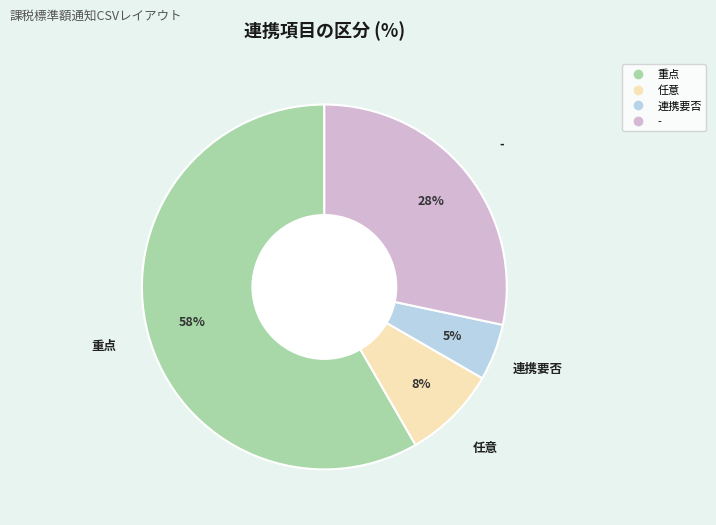

Which category has the biggest portion of the pie?

重点